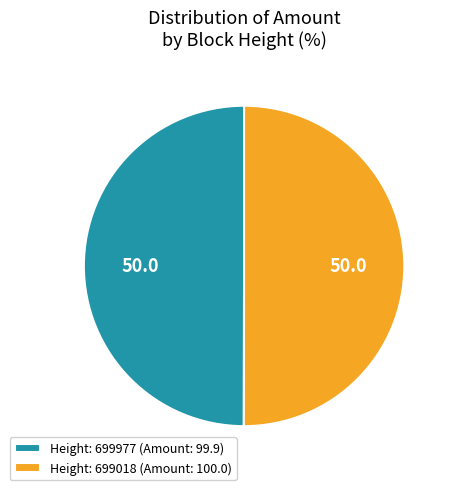

Is the sum of Height: 699977 (Amount: 99.9) and Height: 699018 (Amount: 100.0) greater than half?

Yes